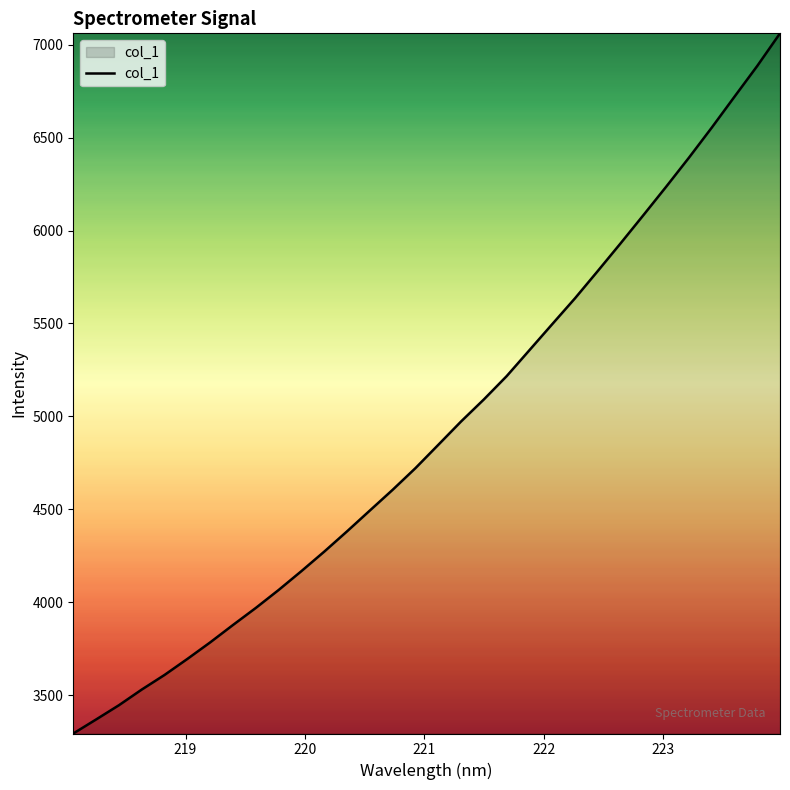

What is the smallest value displayed?

3293.7